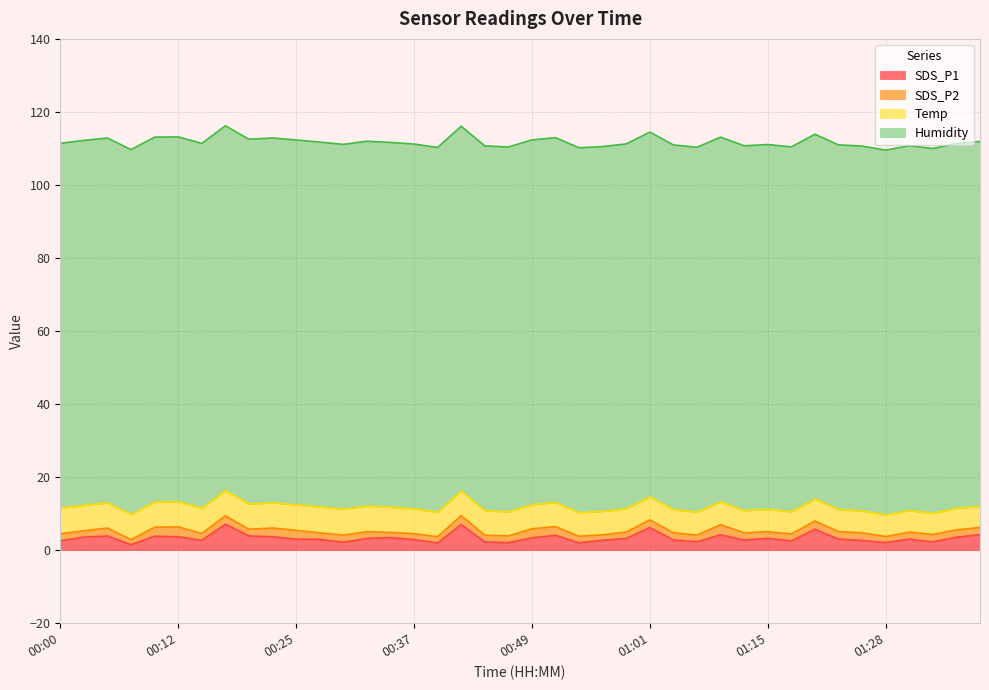

What position from the left is 00:35?

15